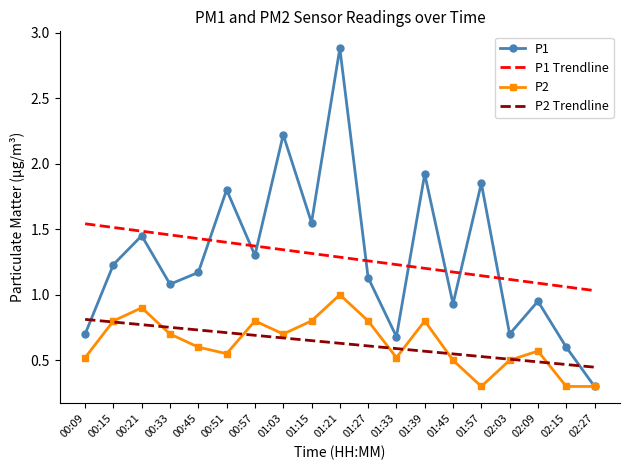

Between 01:33 and 02:03, which series saw the biggest shift?

P1 Trendline